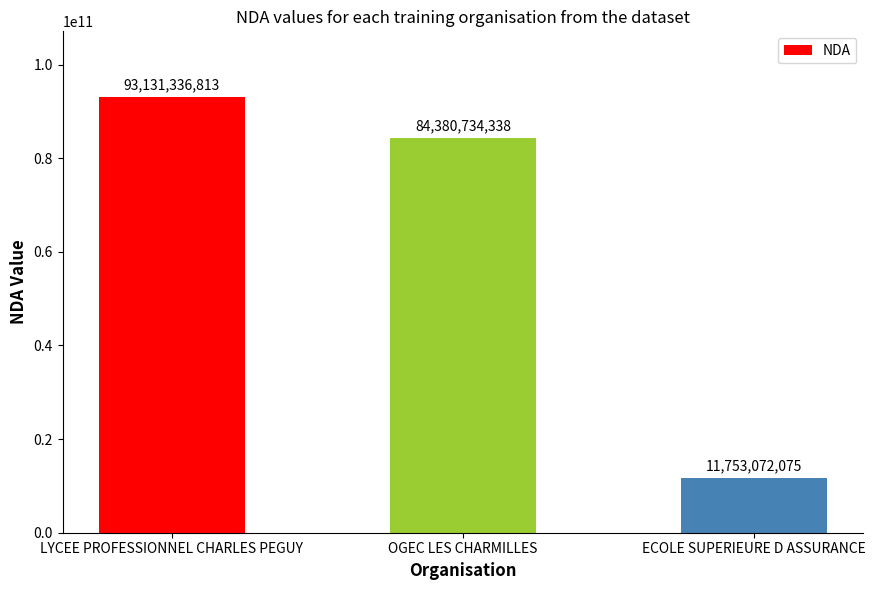

How many series are shown in this chart?

1